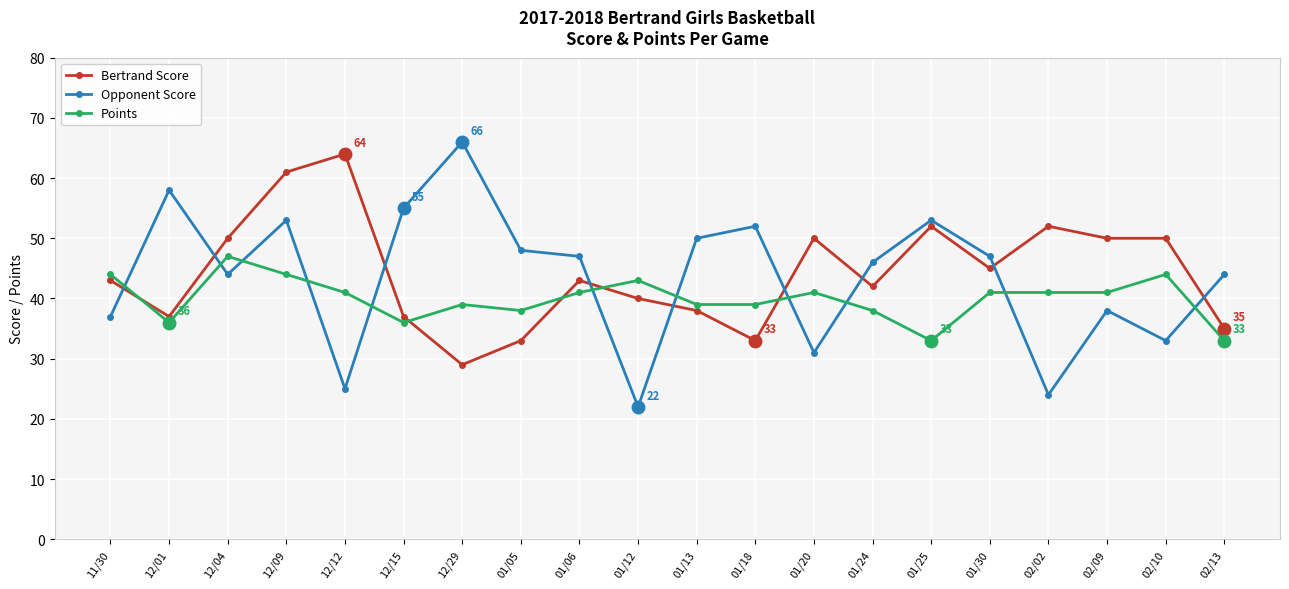

Reading left to right, extract all data points from this chart.

Bertrand Score: 43	37	50	61	64	37	29	33	43	40	38	33	50	42	52	45	52	50	50	35
Opponent Score: 37	58	44	53	25	55	66	48	47	22	50	52	31	46	53	47	24	38	33	44
Points: 44	36	47	44	41	36	39	38	41	43	39	39	41	38	33	41	41	41	44	33